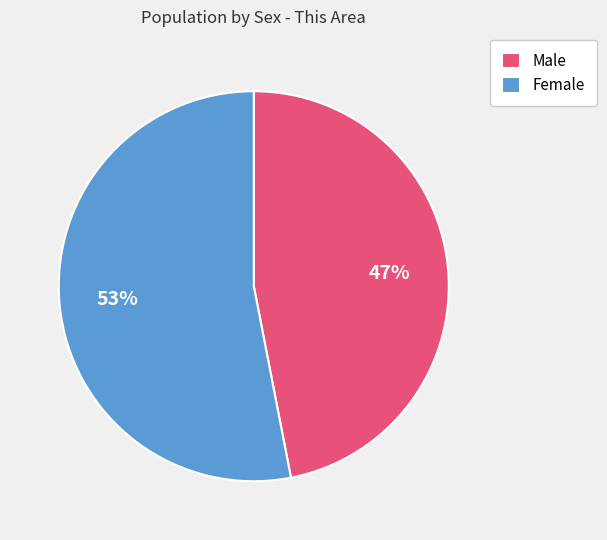

Does any single category account for the majority?

Yes